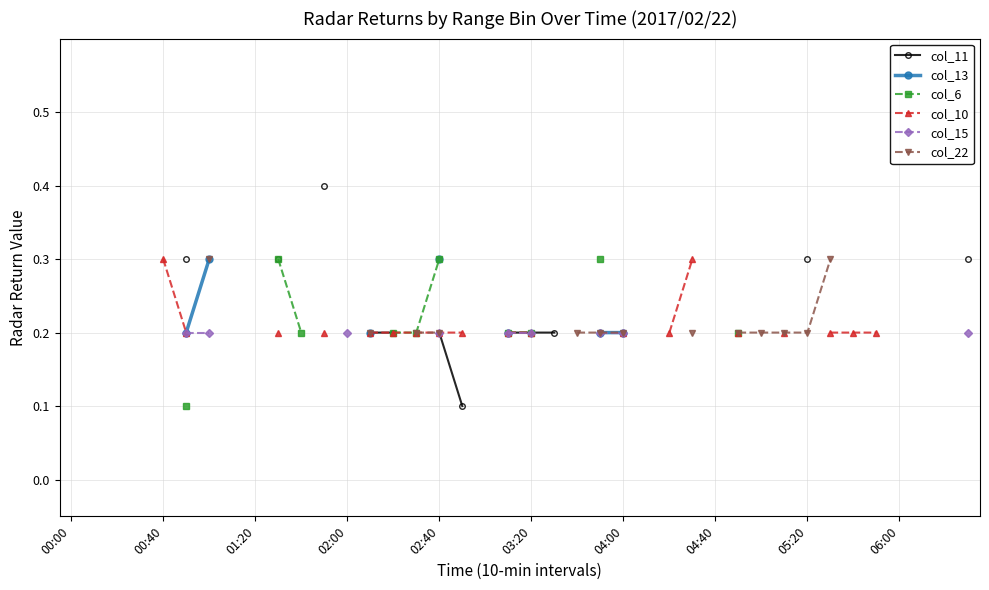

What is the maximum value shown in the chart?

0.4